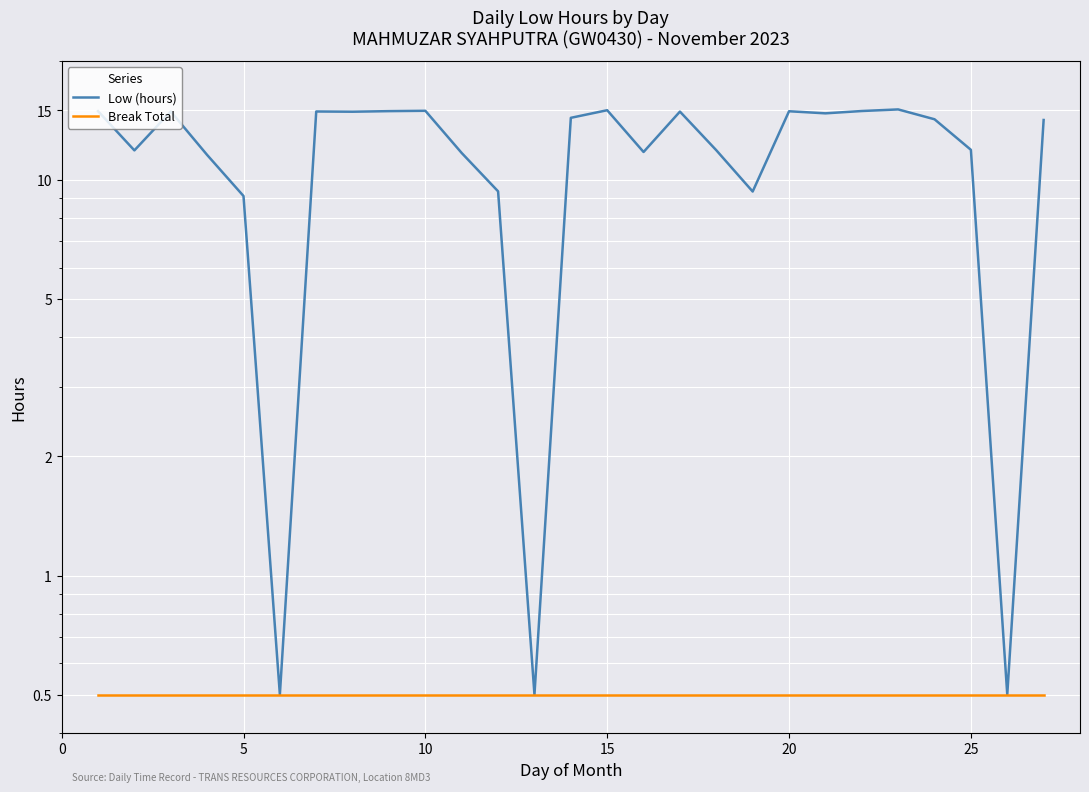

Reading right to left, what are all the values shown in this chart?

Low (hours): 14.2	0.5	11.9	14.2	15.1	14.9	14.7	14.9	9.3	11.9	14.9	11.8	15.0	14.4	0.5	9.4	11.7	15.0	14.9	14.9	14.9	0.5	9.1	11.6	14.9	11.9	14.9
Break Total: 0.5	0.5	0.5	0.5	0.5	0.5	0.5	0.5	0.5	0.5	0.5	0.5	0.5	0.5	0.5	0.5	0.5	0.5	0.5	0.5	0.5	0.5	0.5	0.5	0.5	0.5	0.5